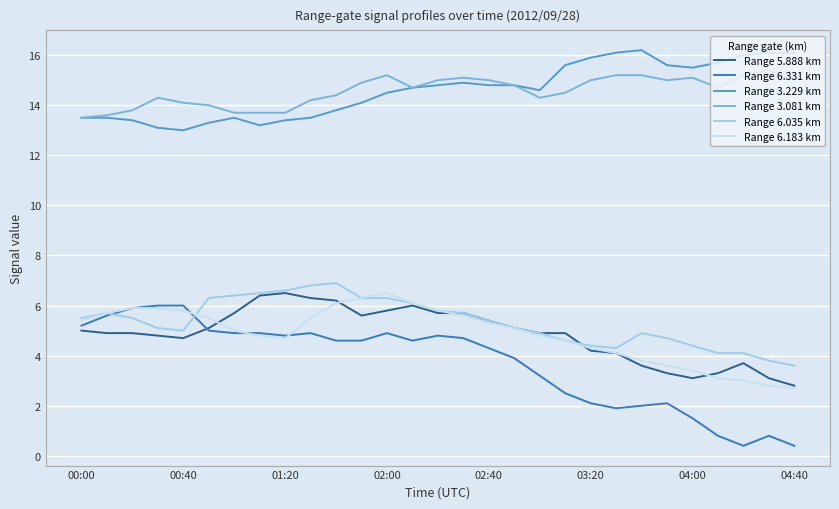

What is the greatest value displayed?

16.2